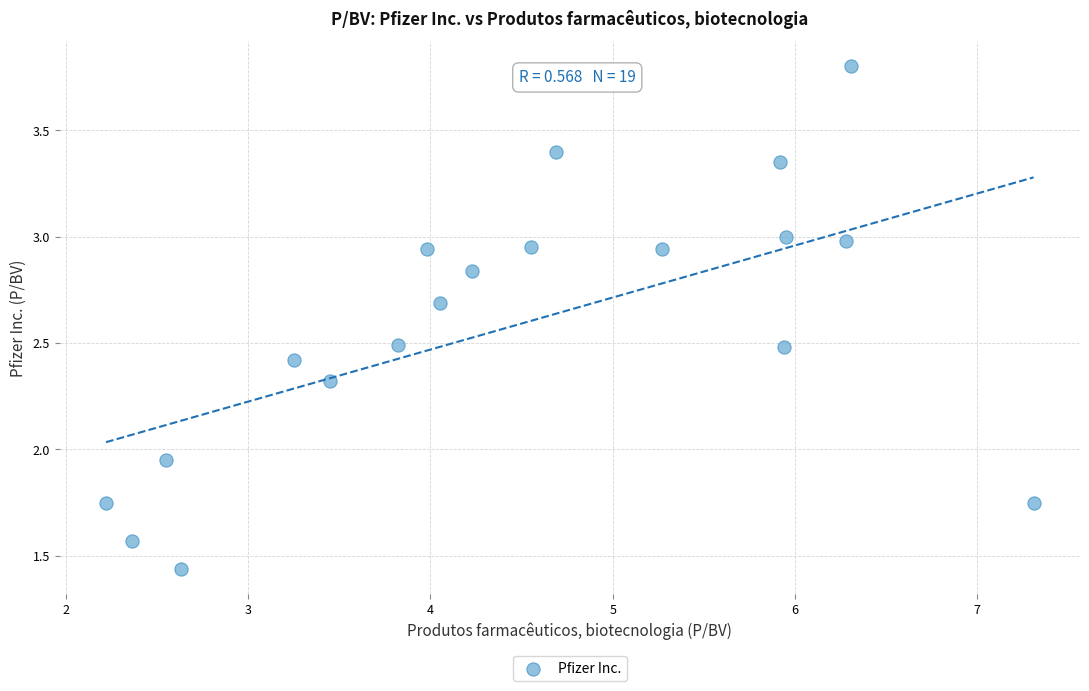

What is the range of X values (max minus min)?

5.1